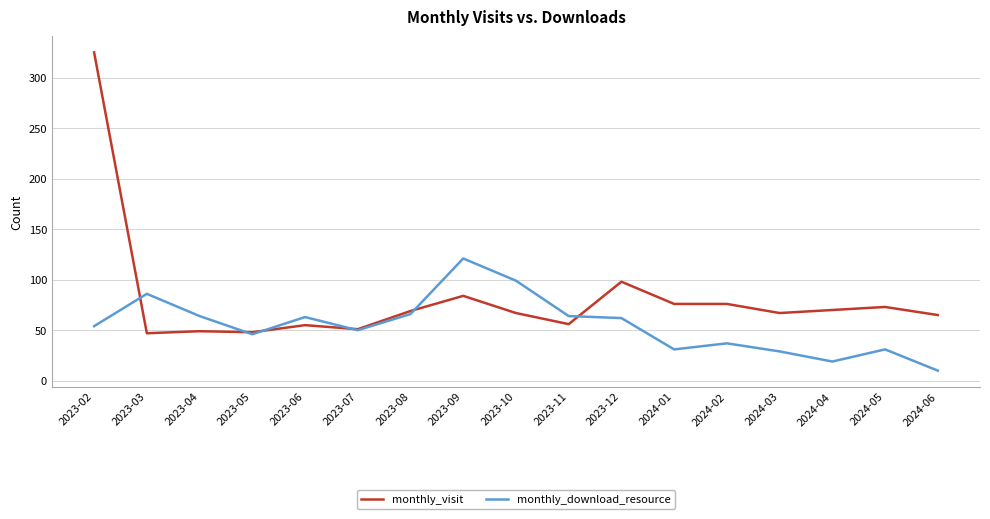

How many distinct data groups are displayed?

2